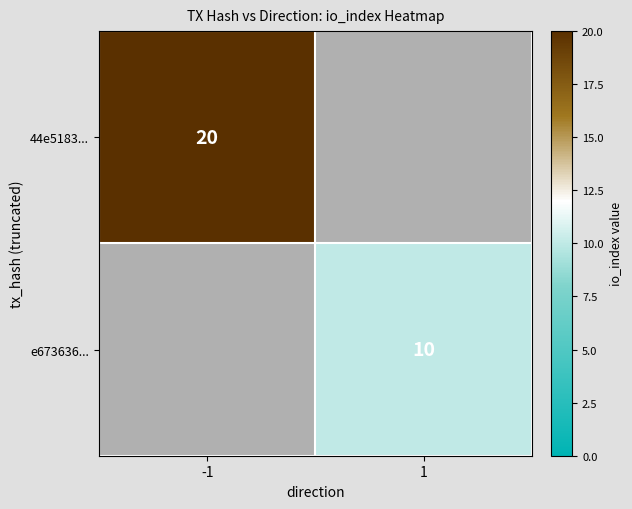

The e673636... series shows 10 at 1. True or false?

True